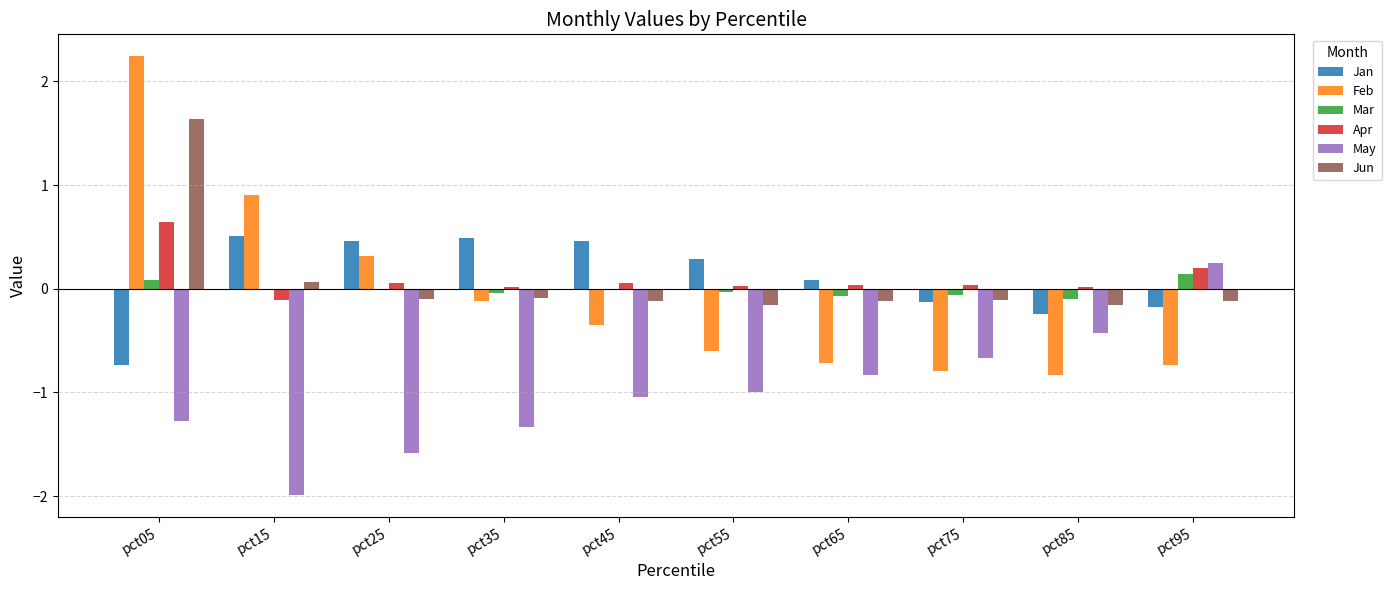

What is the spread (max minus min) of values at pct55?

1.3